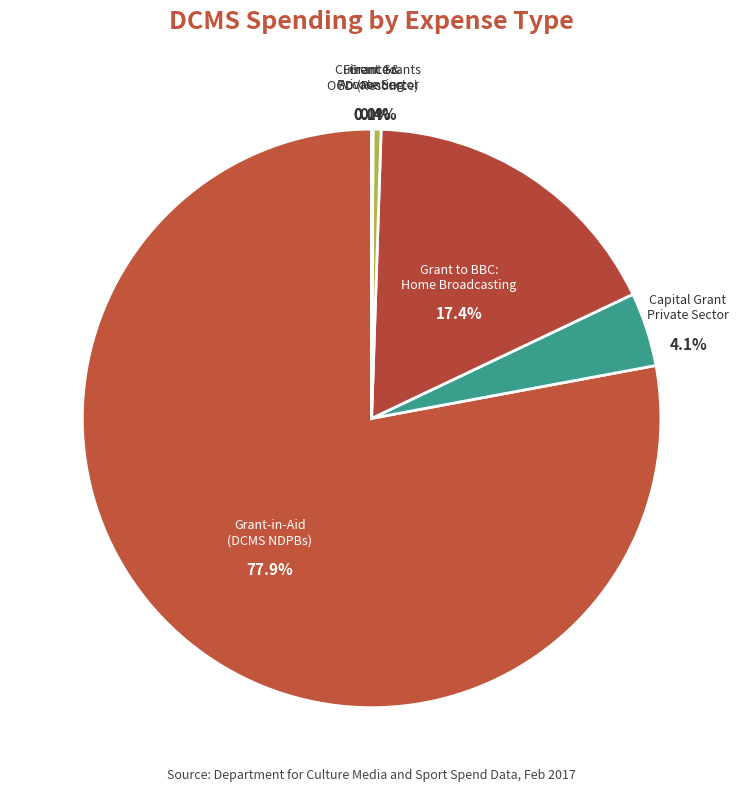

To the nearest percent, what is the difference between the largest and smallest slice percentages?

78%